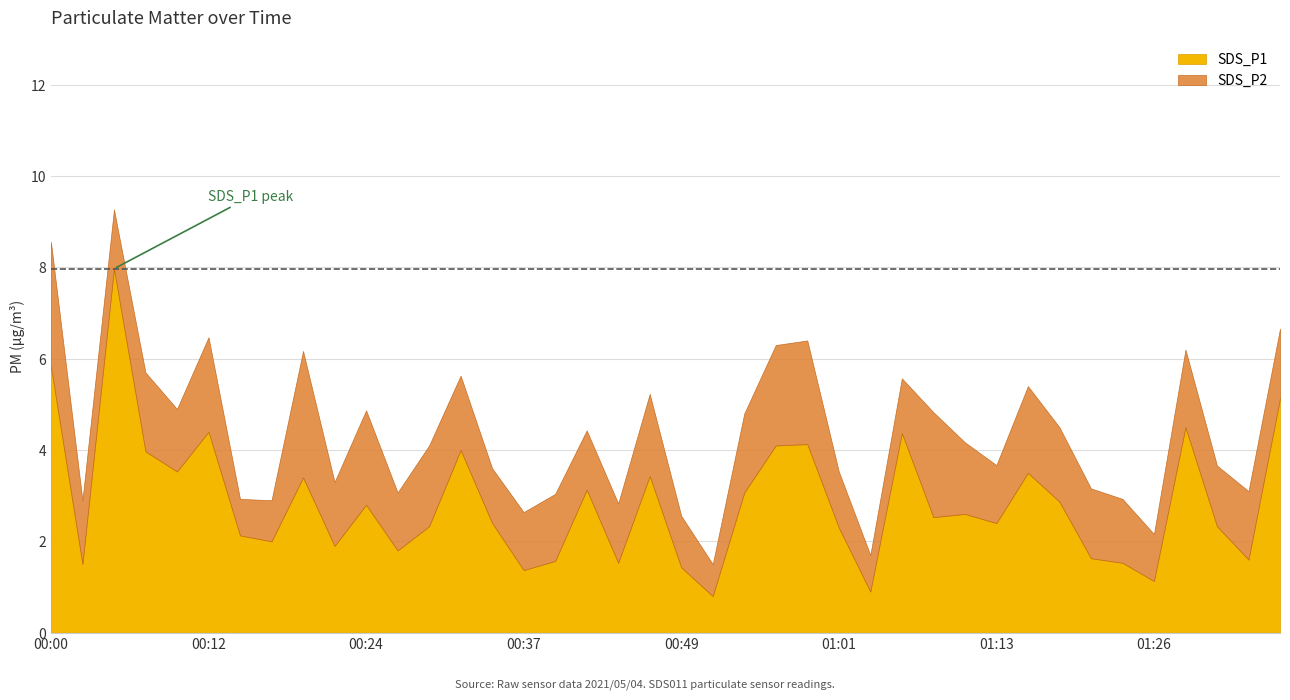

True or false: SDS_P1 has more than 1 interior local peaks.

True